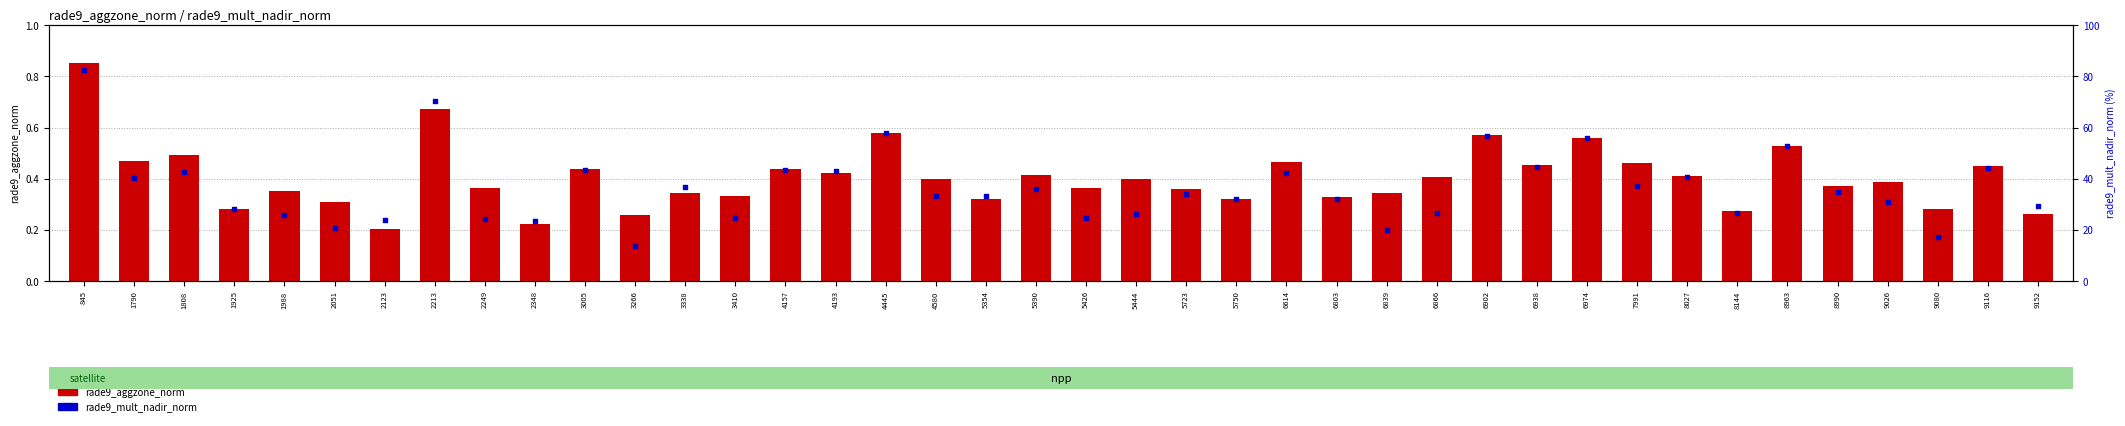

Which series contains the highest Y value?

rade9_mult_nadir_norm